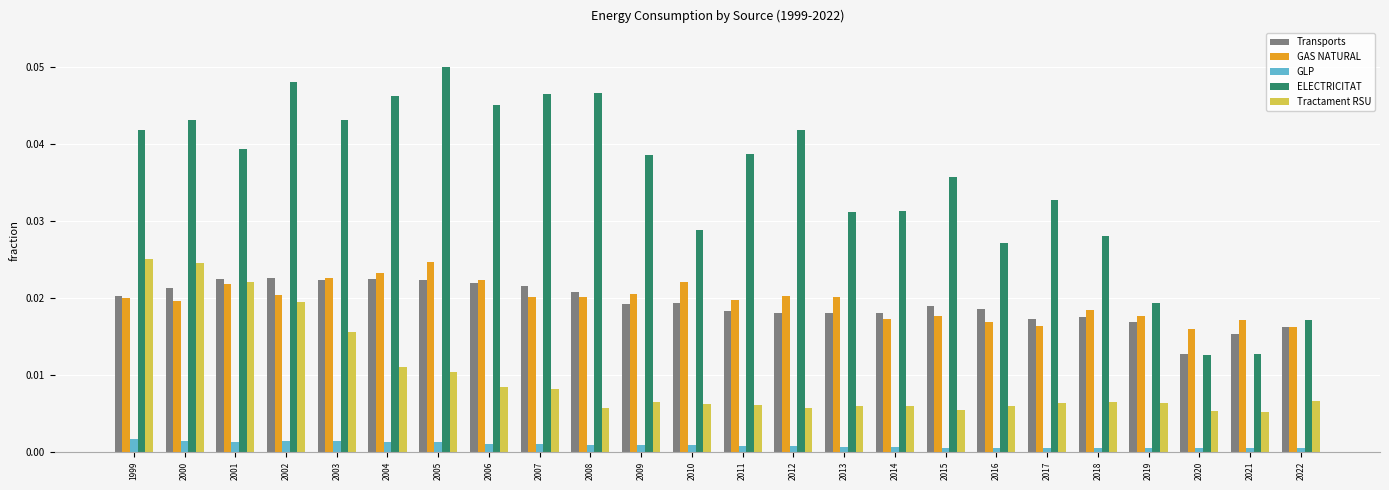

Which series has the largest total across all categories?

ELECTRICITAT